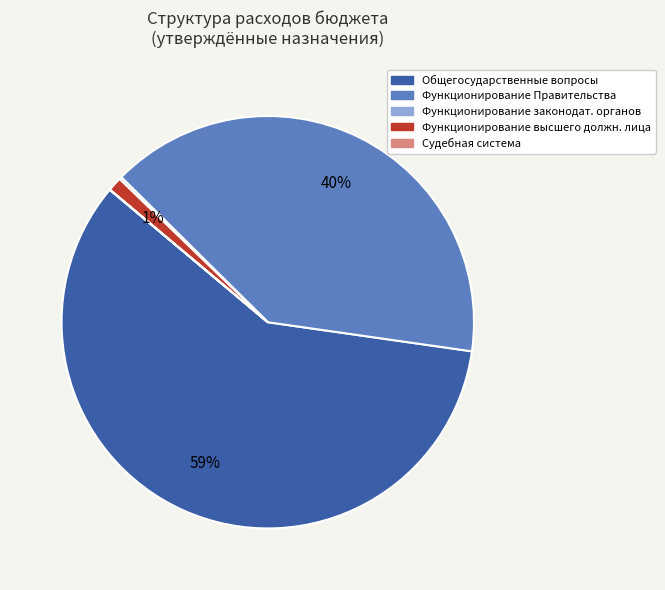

Combined, do Общегосударственные вопросы and Функционирование Правительства account for over 50%?

Yes